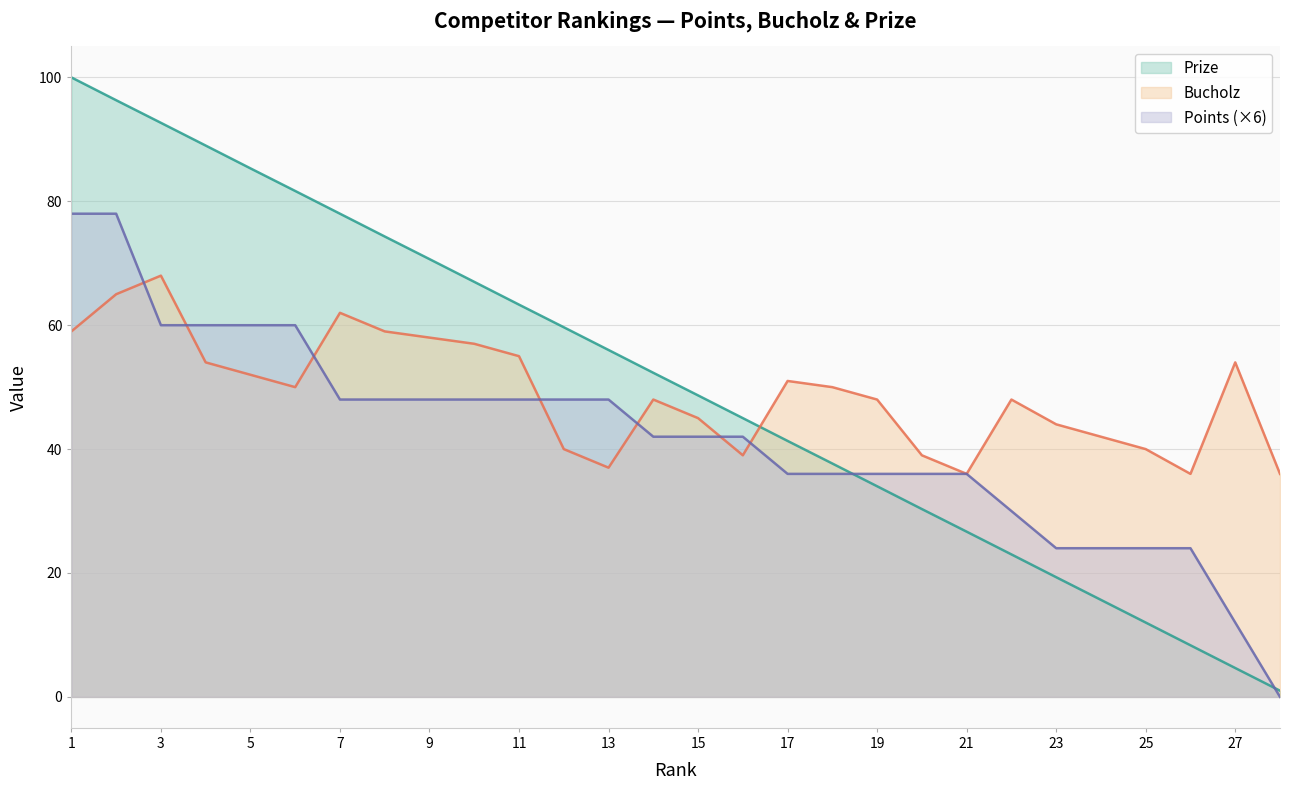

List the series in order of their peak value, highest first.

Prize, Points (×6), Bucholz